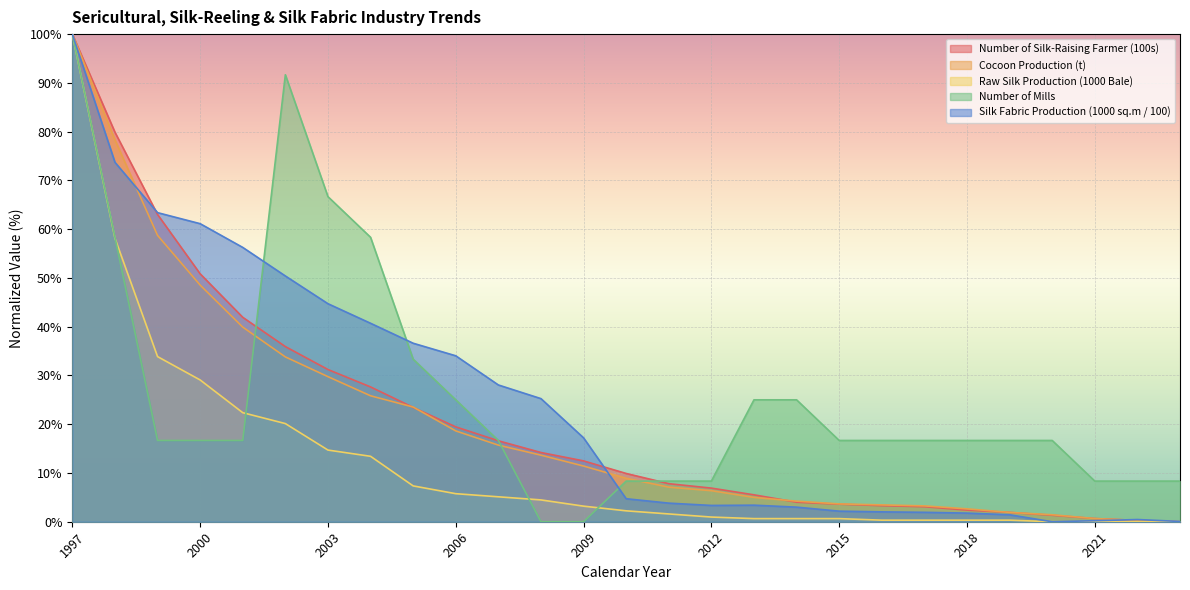

Is it true that Number of Silk-Raising Farmer (100s) equals 31.2 at 2003?

True